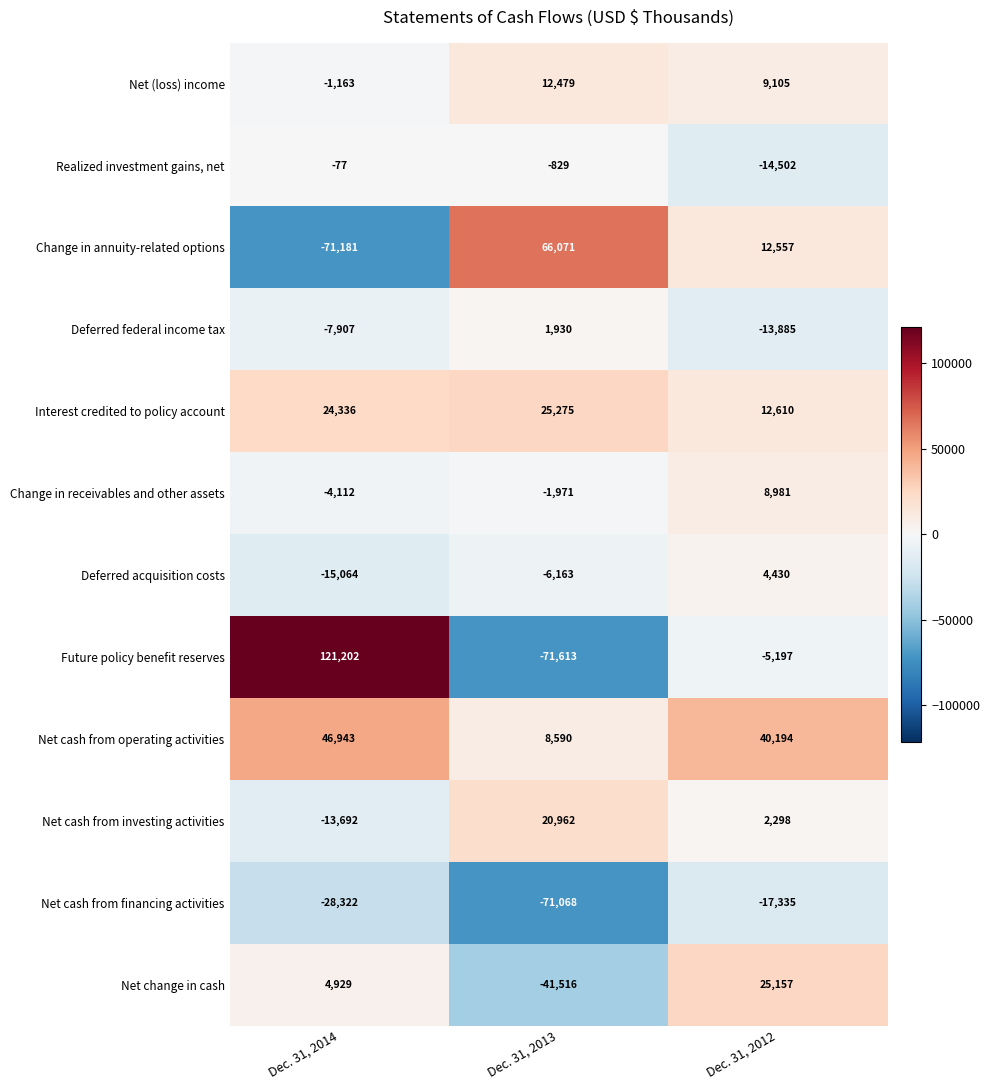

Where does the Realized investment gains, net series first go above -829?

Dec. 31, 2014